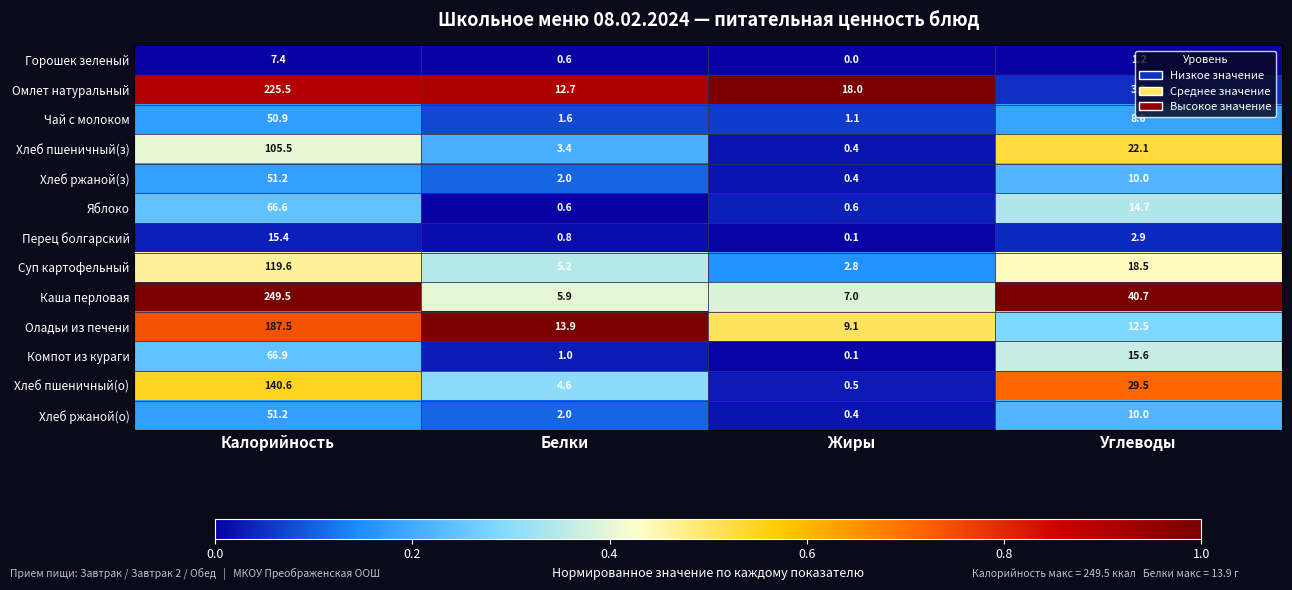

Rank the categories by Хлеб пшеничный(о) value from highest to lowest.

Калорийность, Углеводы, Белки, Жиры